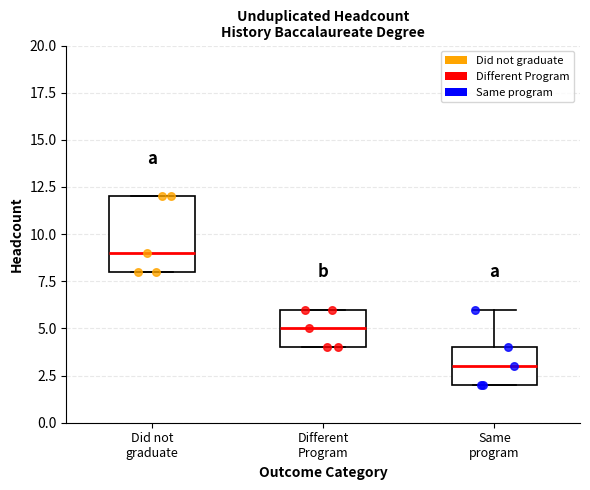

Comparing the boxes themselves (not the whiskers), which one is the tallest?

Did not graduate